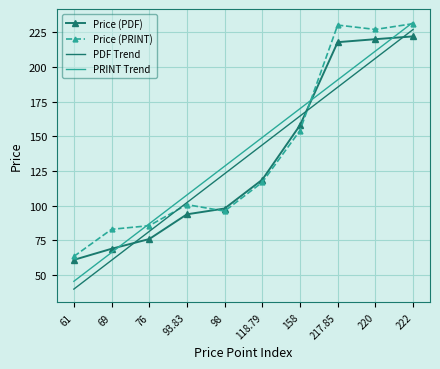

Rank the categories by PDF Trend value from highest to lowest.

222, 220, 217.85, 158, 118.79, 98, 93.83, 76, 69, 61